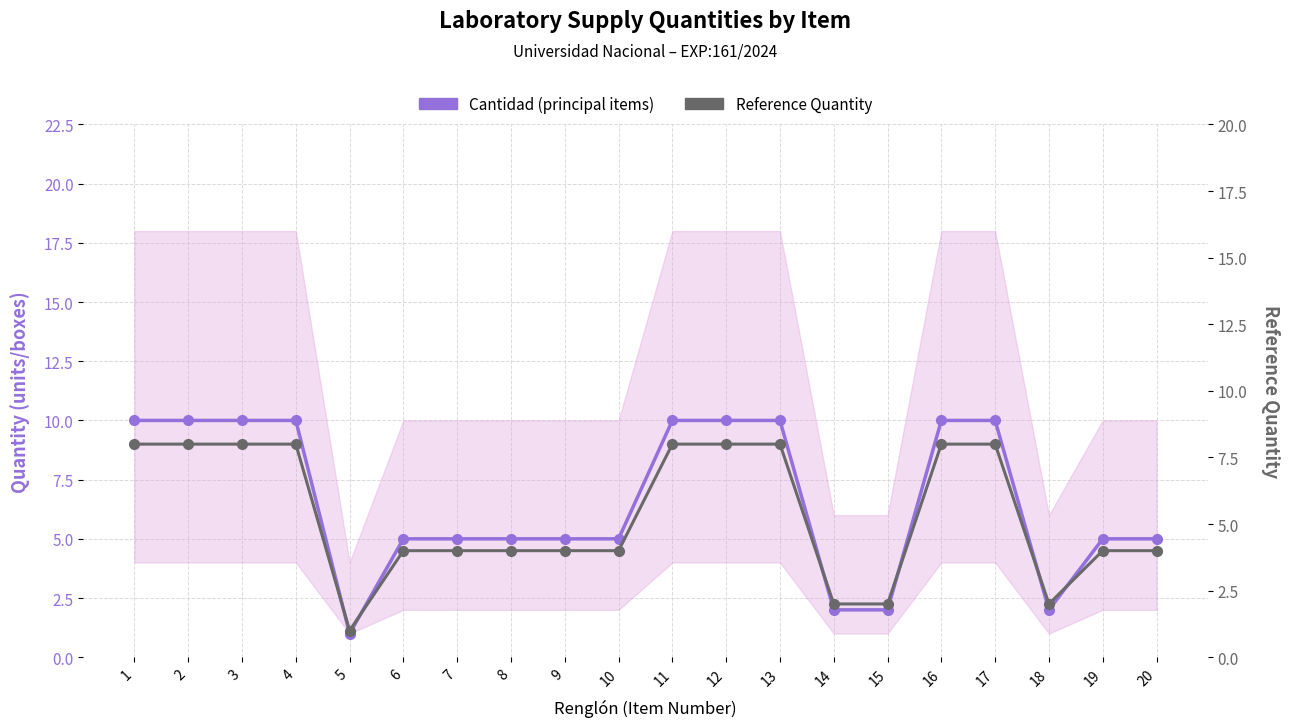

Rank the series by their average value, from lowest to highest.

Reference Quantity, Cantidad (principal items)